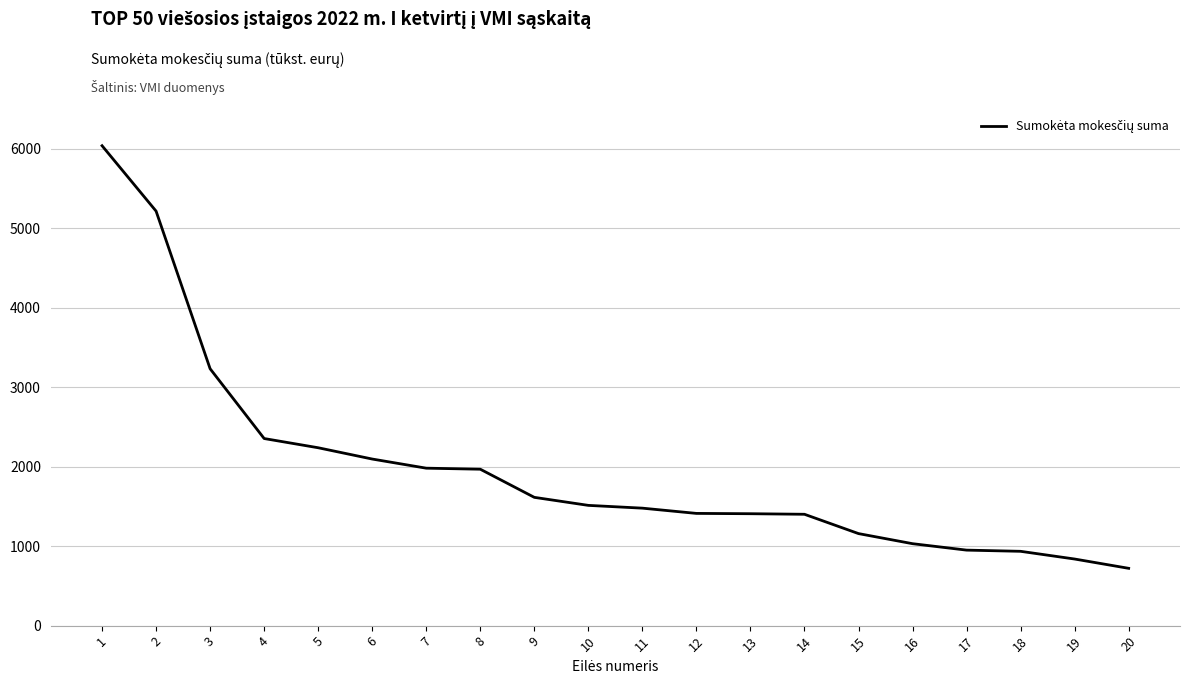

The value at 9 is 1614. True or false?

True